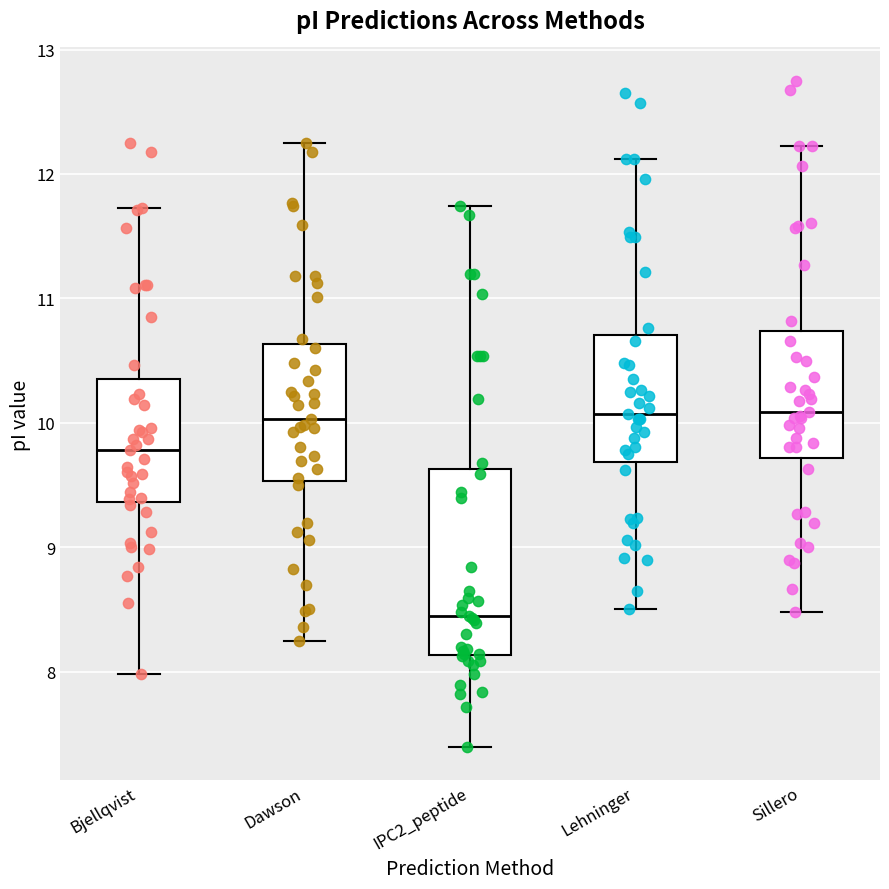

Which box's median line is the lowest?

IPC2_peptide